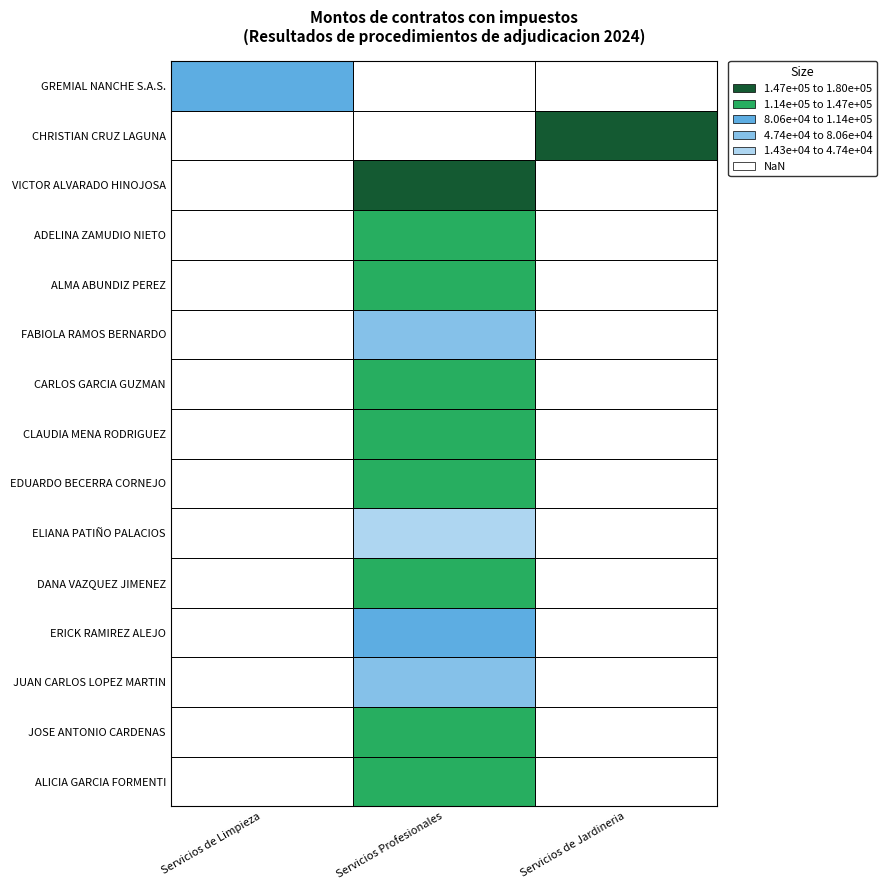

What is the average value of the EDUARDO BECERRA CORNEJO series?

46159.2